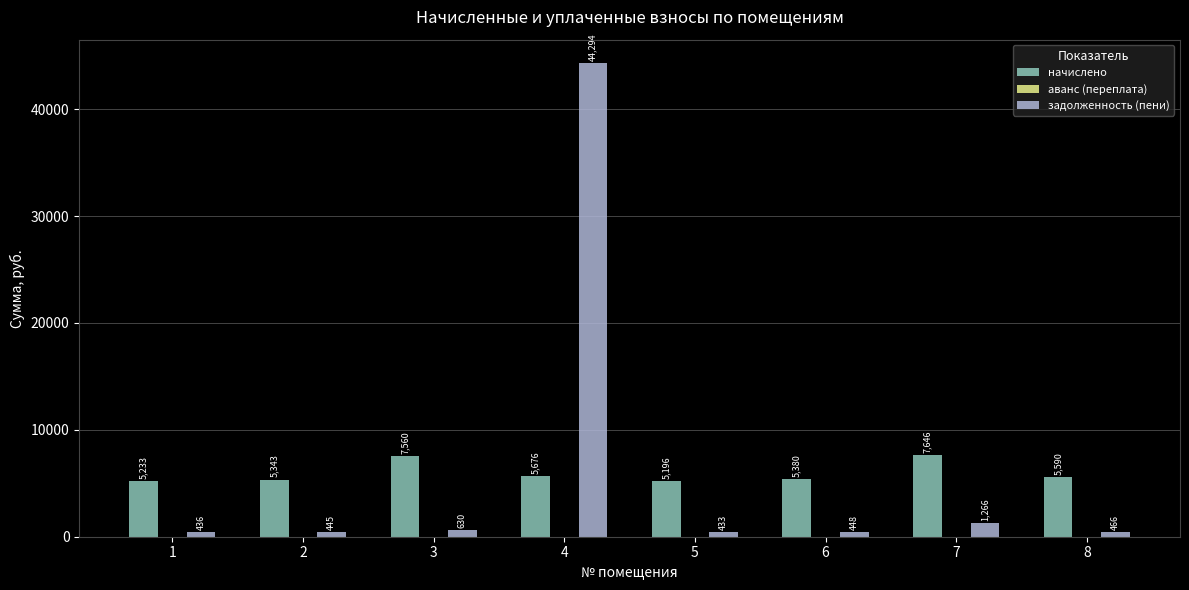

At which label is задолженность (пени) closest to 22363?

7